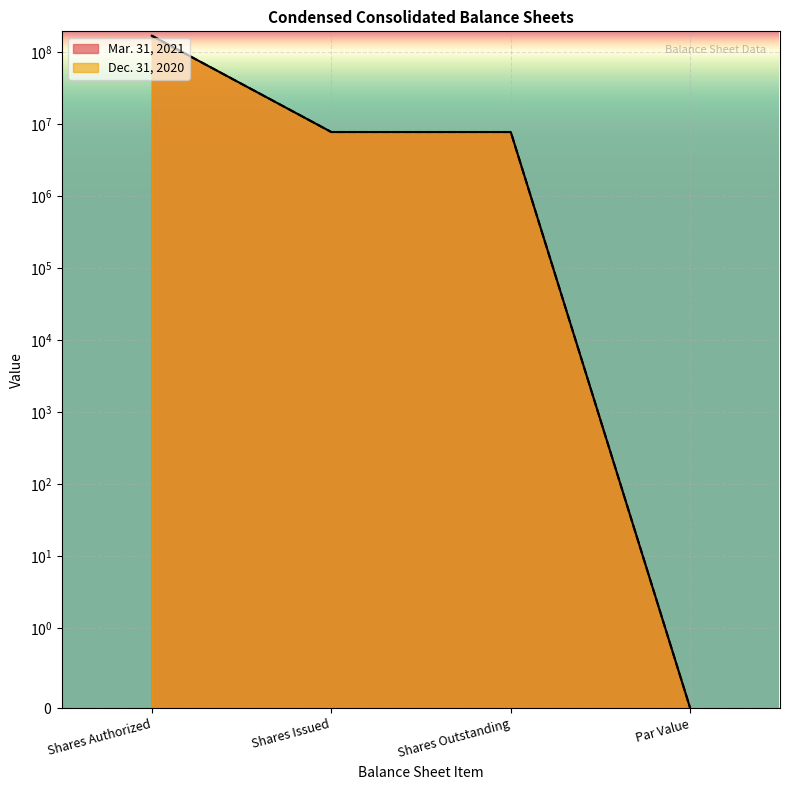

True or false: Mar. 31, 2021 has a value of 11338969.2 at Shares Outstanding.

False